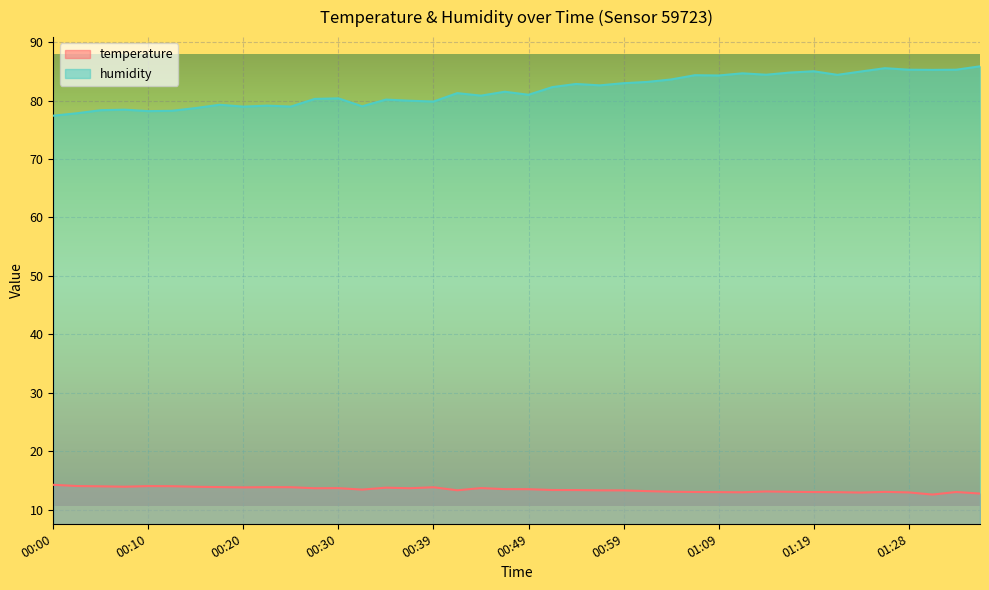

How many lines are shown in the chart?

2